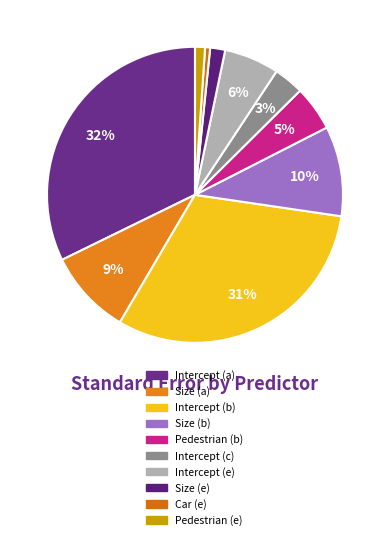

Is it true that Intercept (a) is 32% of the pie?

True